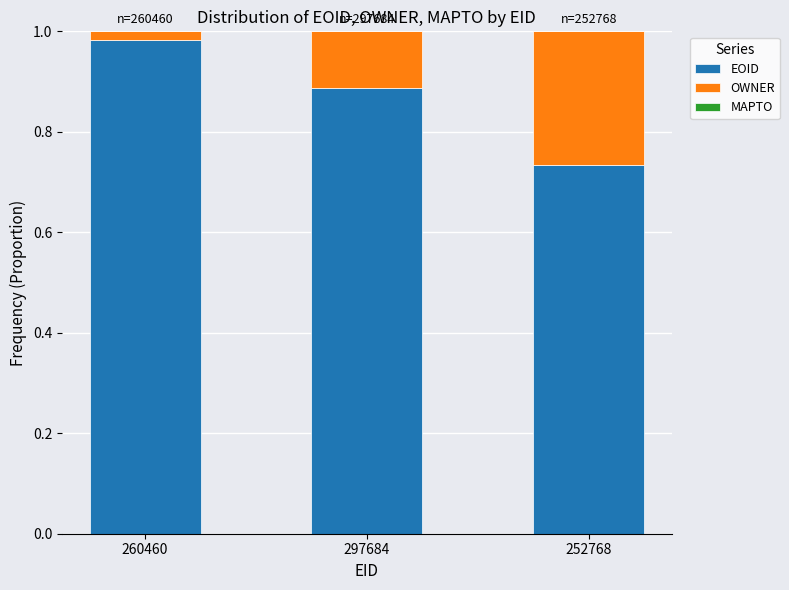

Does the chart contain stacked bars?

Yes